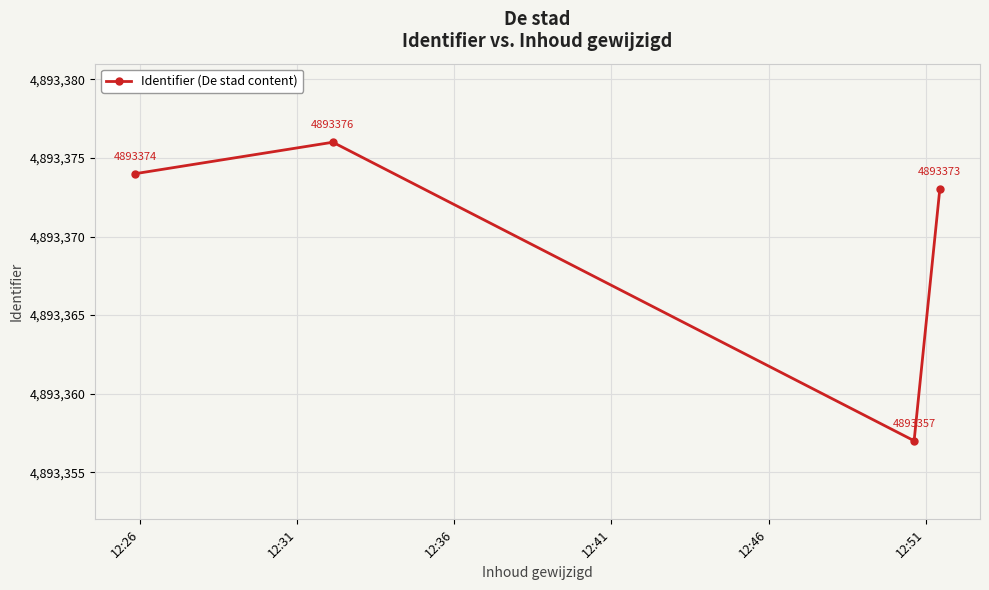

What is the greatest value displayed?

4893376